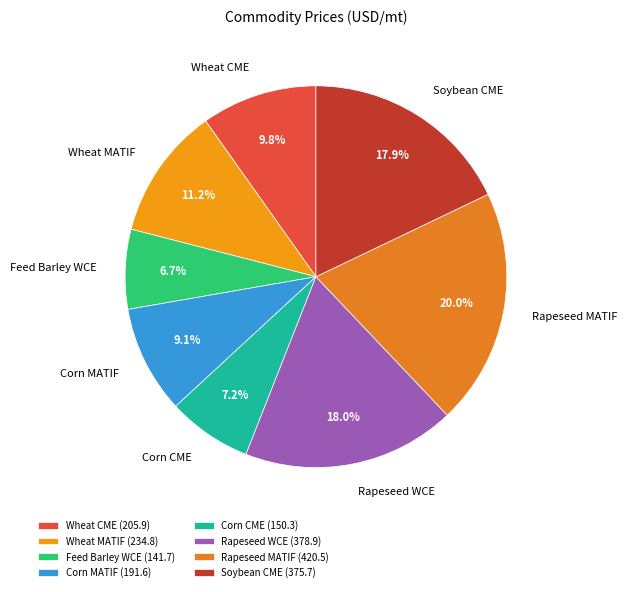

Which category has the biggest portion of the pie?

Rapeseed MATIF